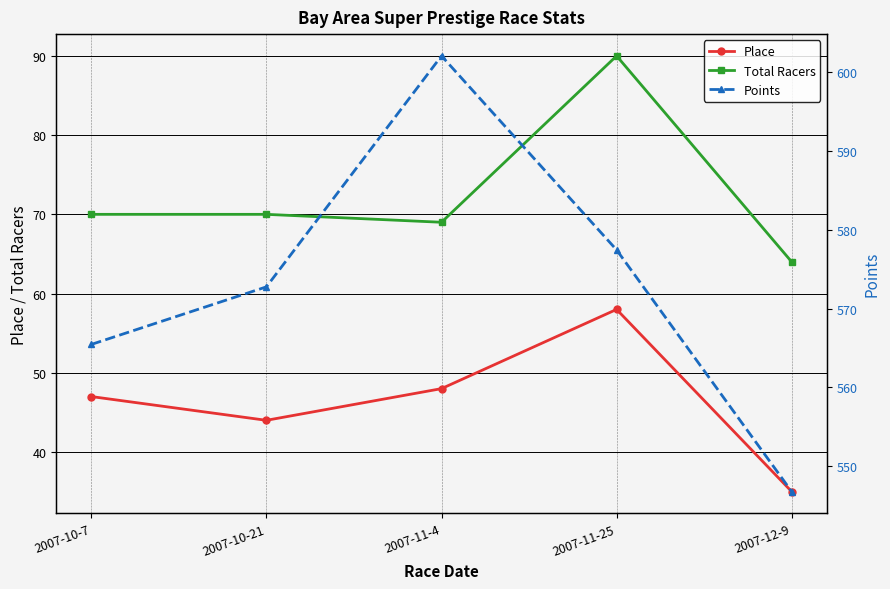

What is the sum of all Total Racers values?

363